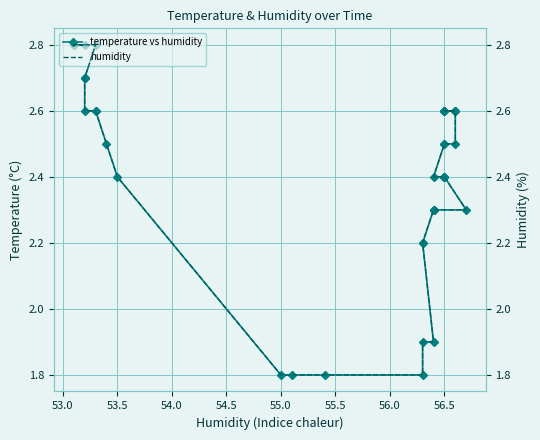

What is the average value of the temperature vs humidity series?

2.4